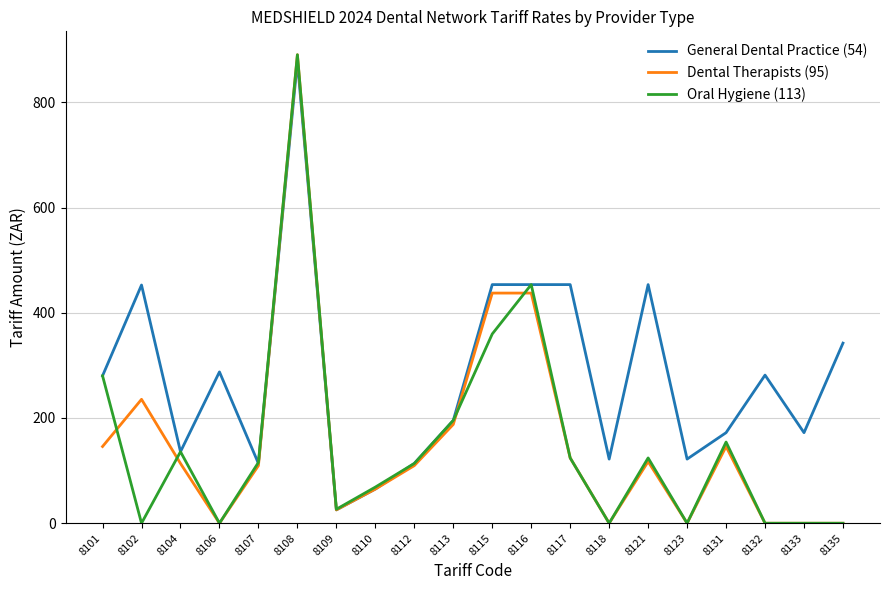

What is the average value of the General Dental Practice (54) series?

278.7